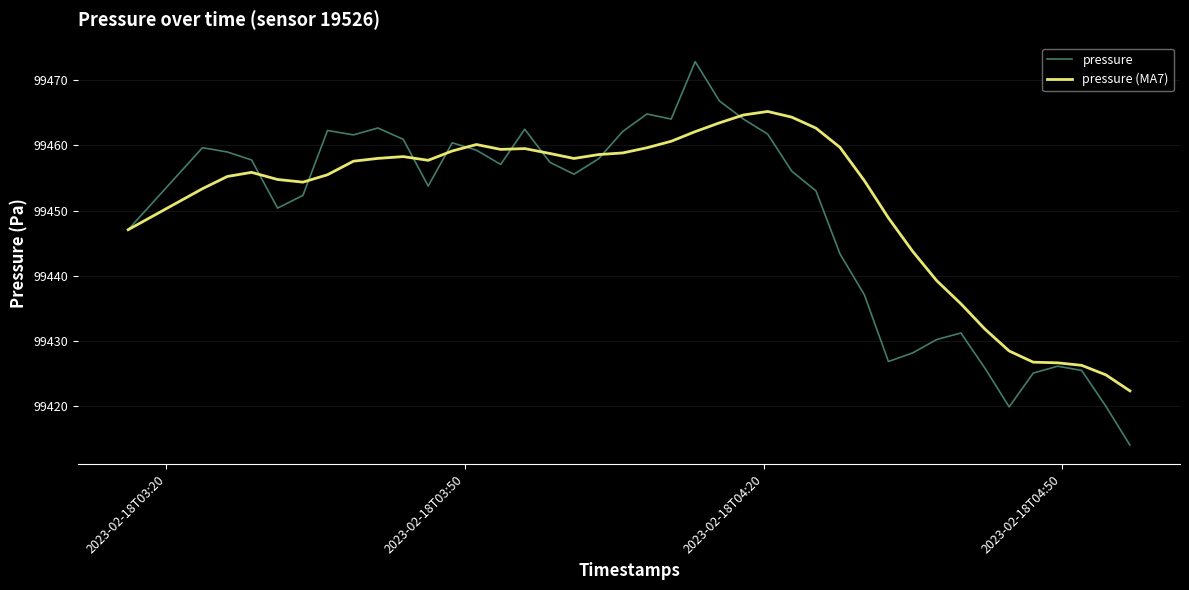

What are all the series names shown in the legend?

pressure, pressure (MA7)